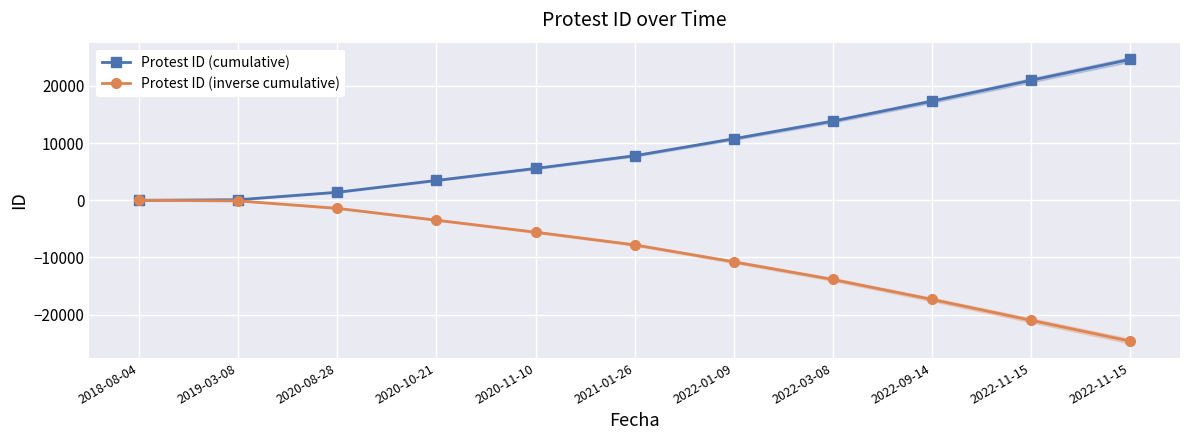

What is the sum of all Protest ID (inverse cumulative) values?

-105973